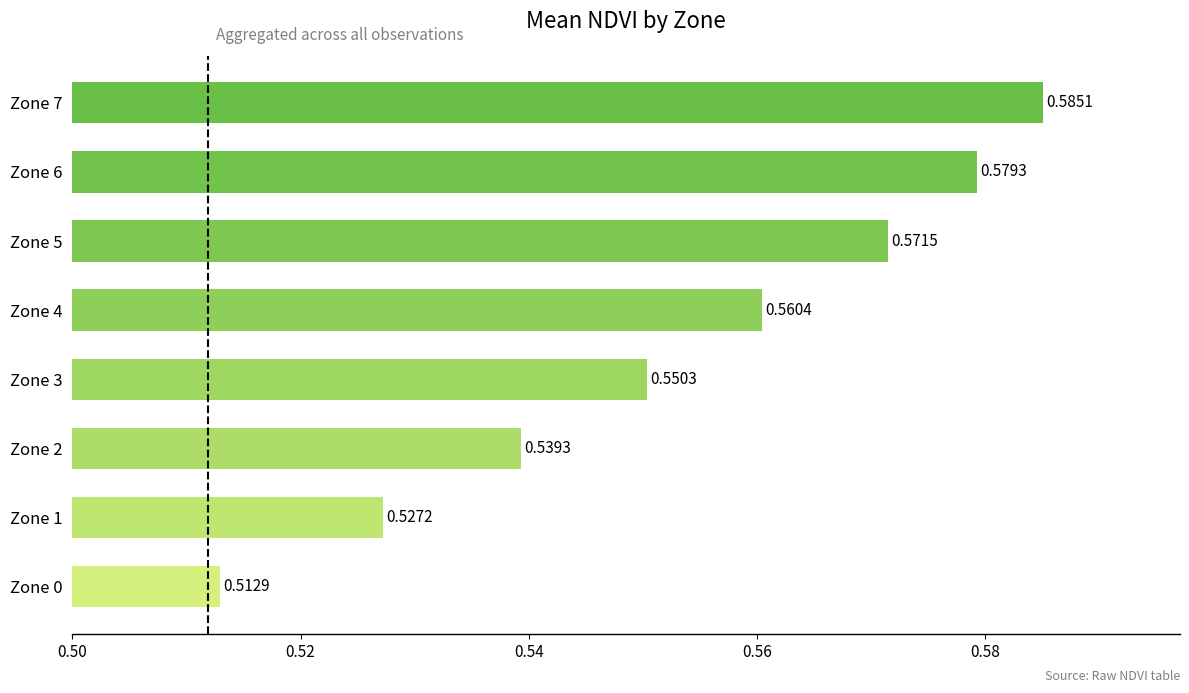

Rank the categories by value from highest to lowest.

Zone 7, Zone 6, Zone 5, Zone 4, Zone 3, Zone 2, Zone 1, Zone 0